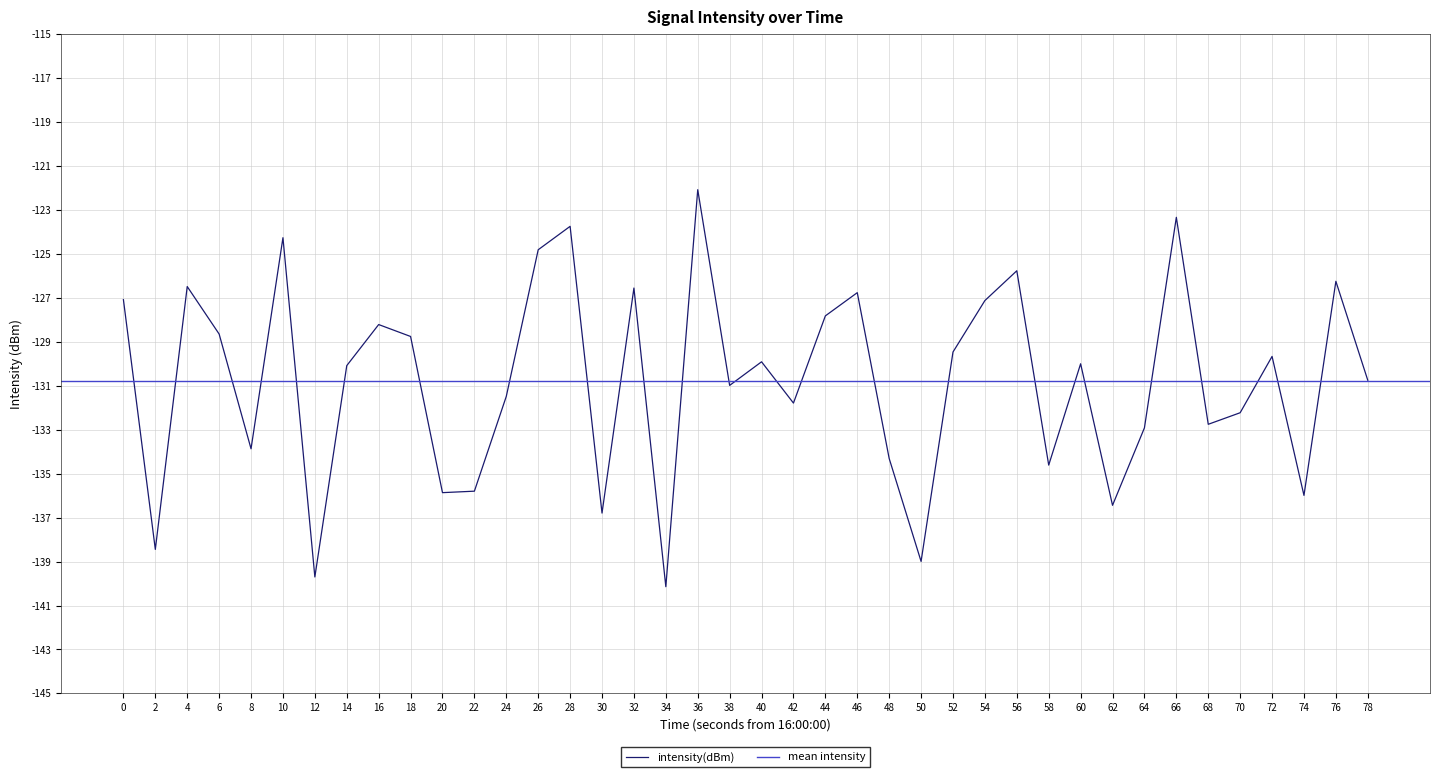

Reading left to right, extract all data points from this chart.

0=-127.1	2=-138.4	4=-126.5	6=-128.6	8=-133.9	10=-124.3	12=-139.7	14=-130.1	16=-128.2	18=-128.8	20=-135.9	22=-135.8	24=-131.5	26=-124.8	28=-123.7	30=-136.8	32=-126.6	34=-140.1	36=-122.1	38=-131.0	40=-129.9	42=-131.8	44=-127.8	46=-126.8	48=-134.3	50=-139.0	52=-129.5	54=-127.1	56=-125.8	58=-134.6	60=-130.0	62=-136.4	64=-132.9	66=-123.3	68=-132.8	70=-132.2	72=-129.7	74=-136.0	76=-126.2	78=-130.8